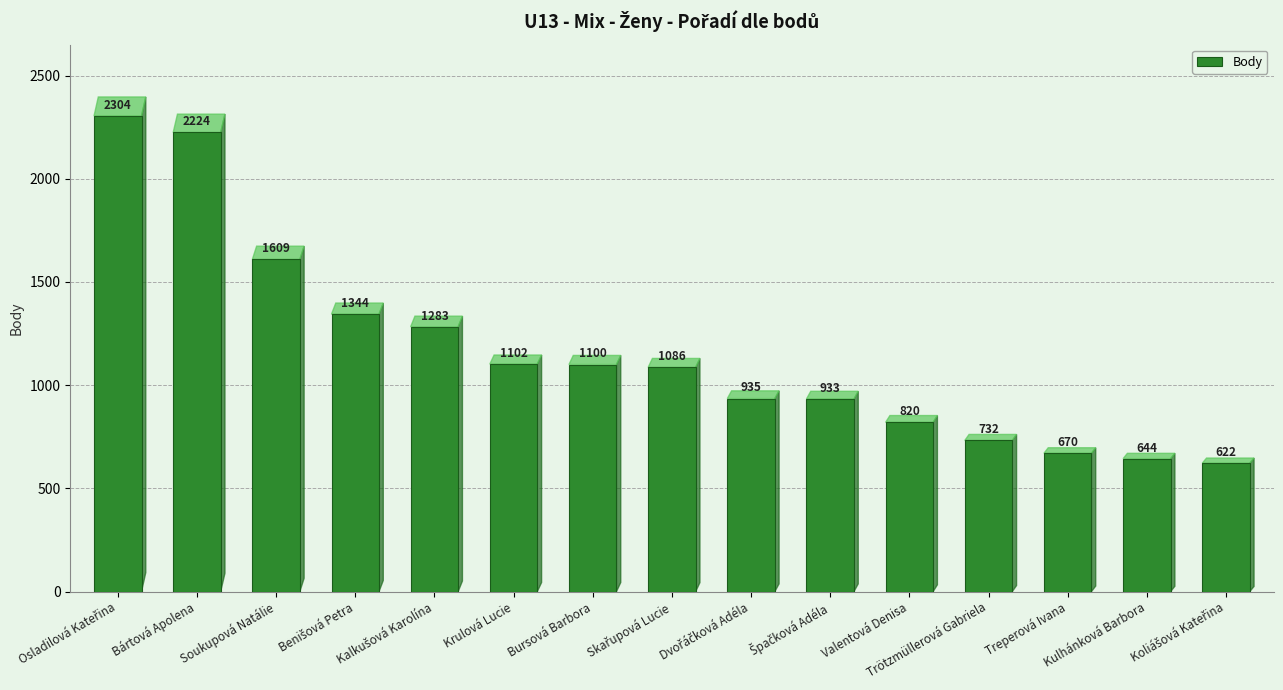

What is the difference between the maximum and minimum values?

1682